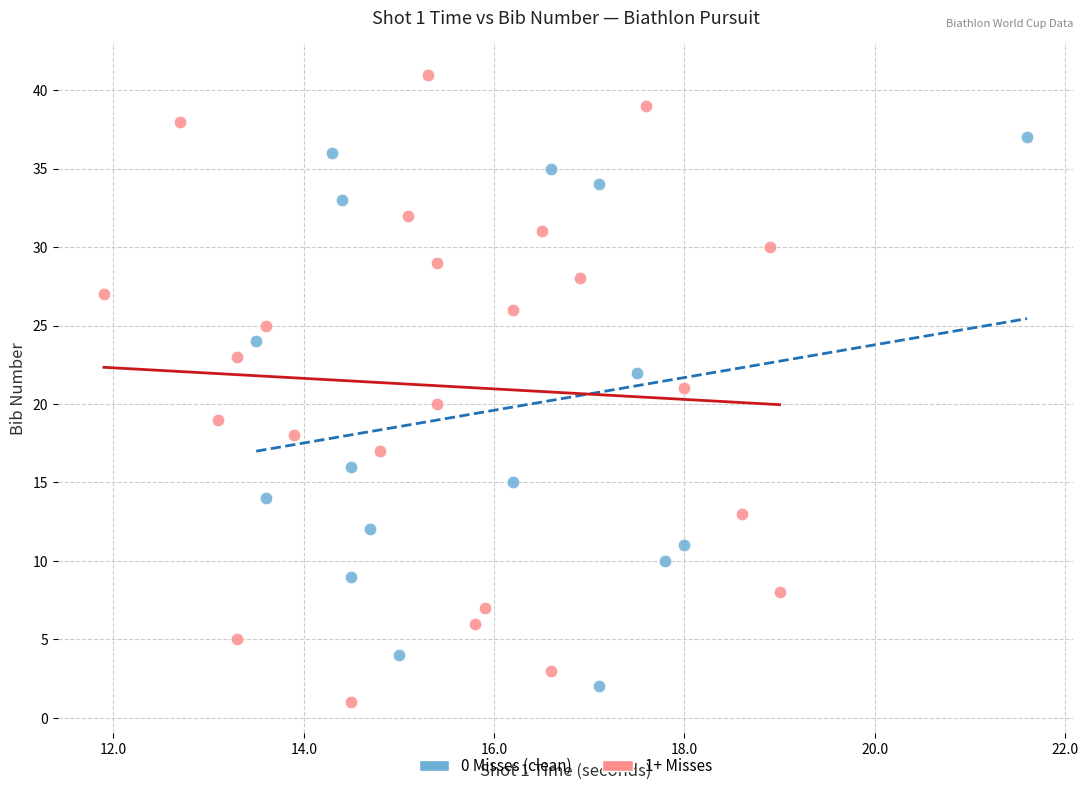

Which series contains the highest Y value?

1+ Misses